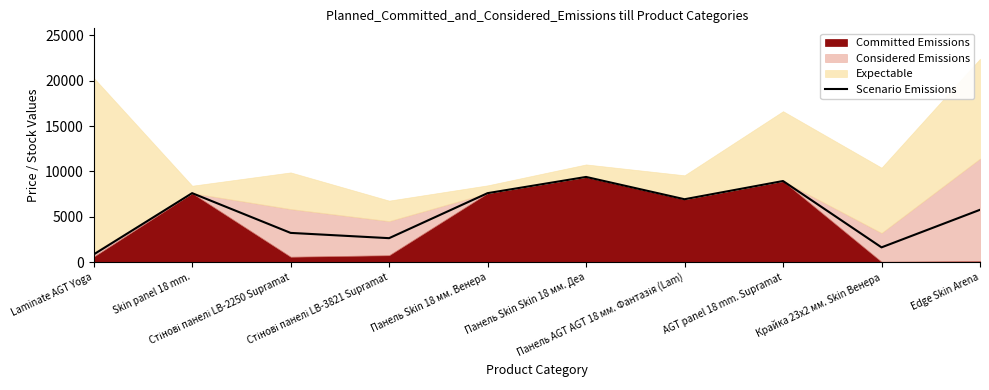

List the labels in order of value, smallest first.

Laminate AGT Yoga, Крайка 23x2 мм. Skin Венера, Стінові панелі LB-3821 Supramat, Стінові панелі LB-2250 Supramat, Edge Skin Arena, Панель AGT AGT 18 мм. Фантазія (Lam), Skin panel 18 mm., Панель Skin 18 мм. Венера, AGT panel 18 mm. Supramat, Панель Skin Skin 18 мм. Деа